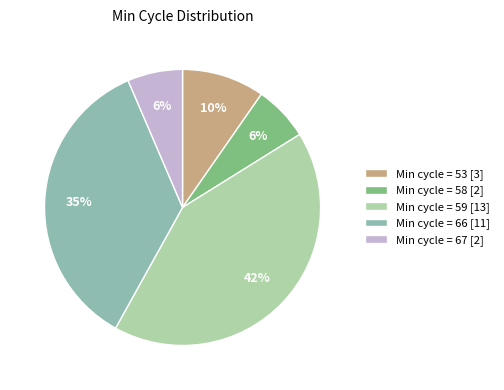

To the nearest percent, what is the average slice percentage?

20%